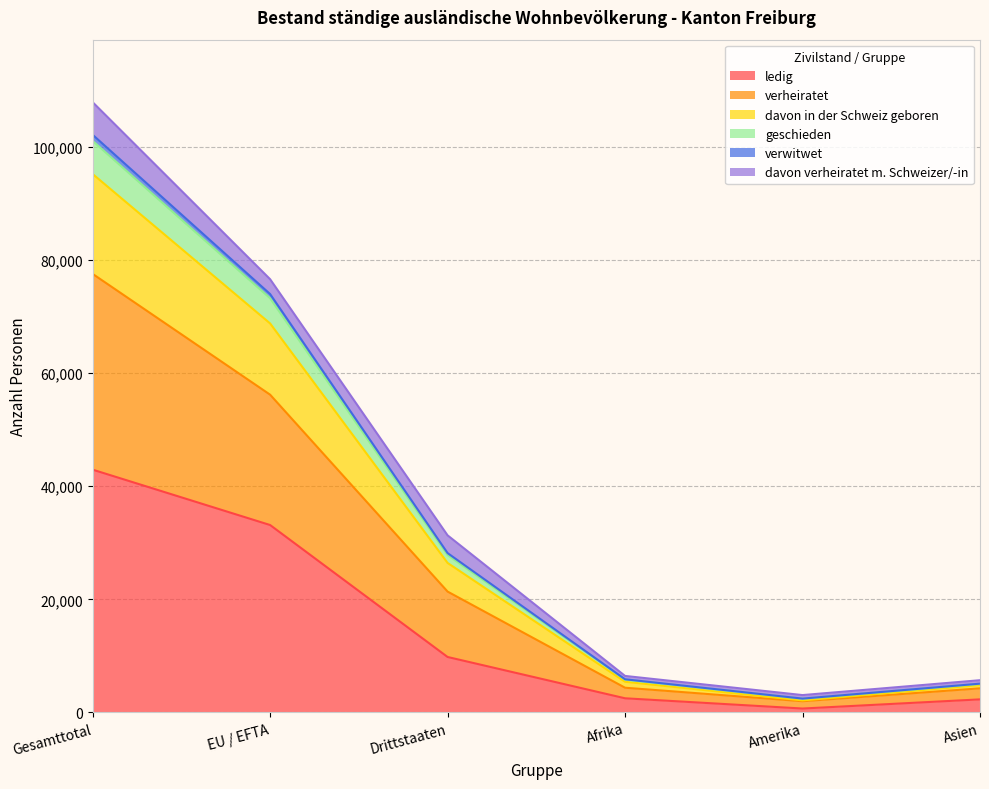

How many data points in geschieden are above 27832?

2